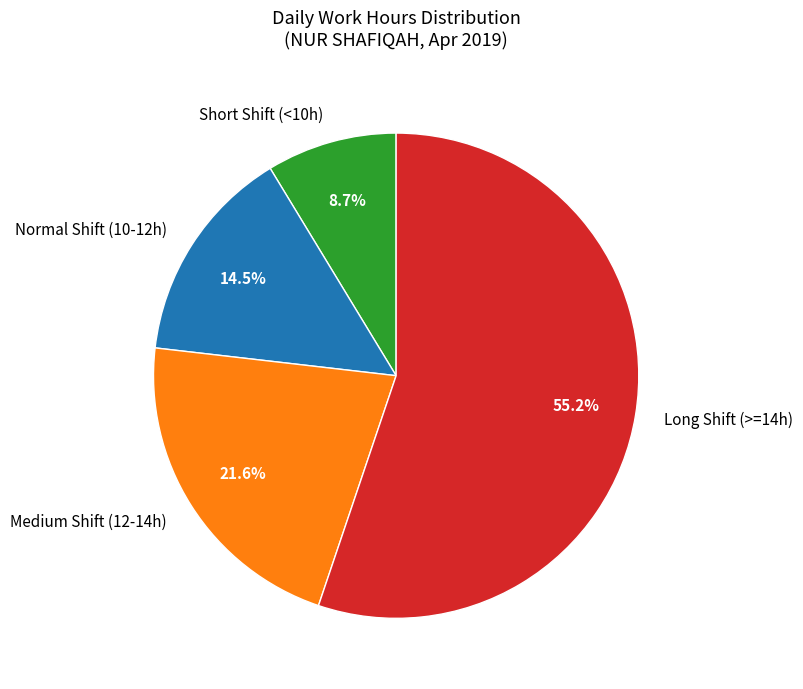

Is there a majority slice in this chart?

Yes